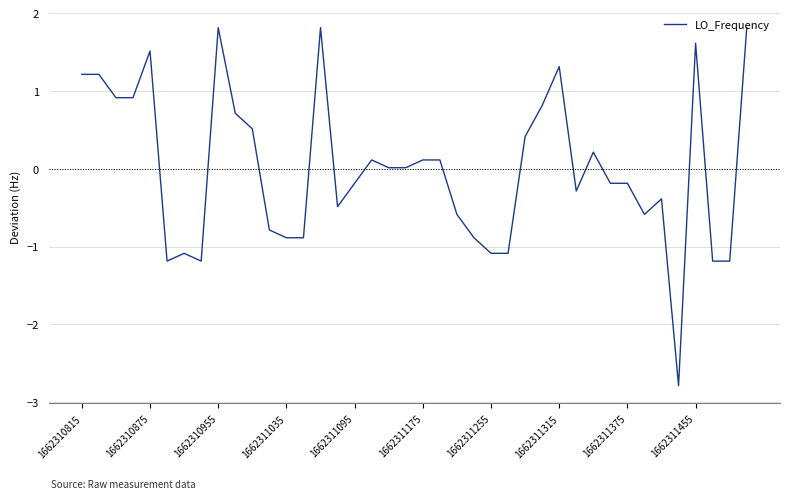

What is the difference between the maximum and minimum values?

4.6